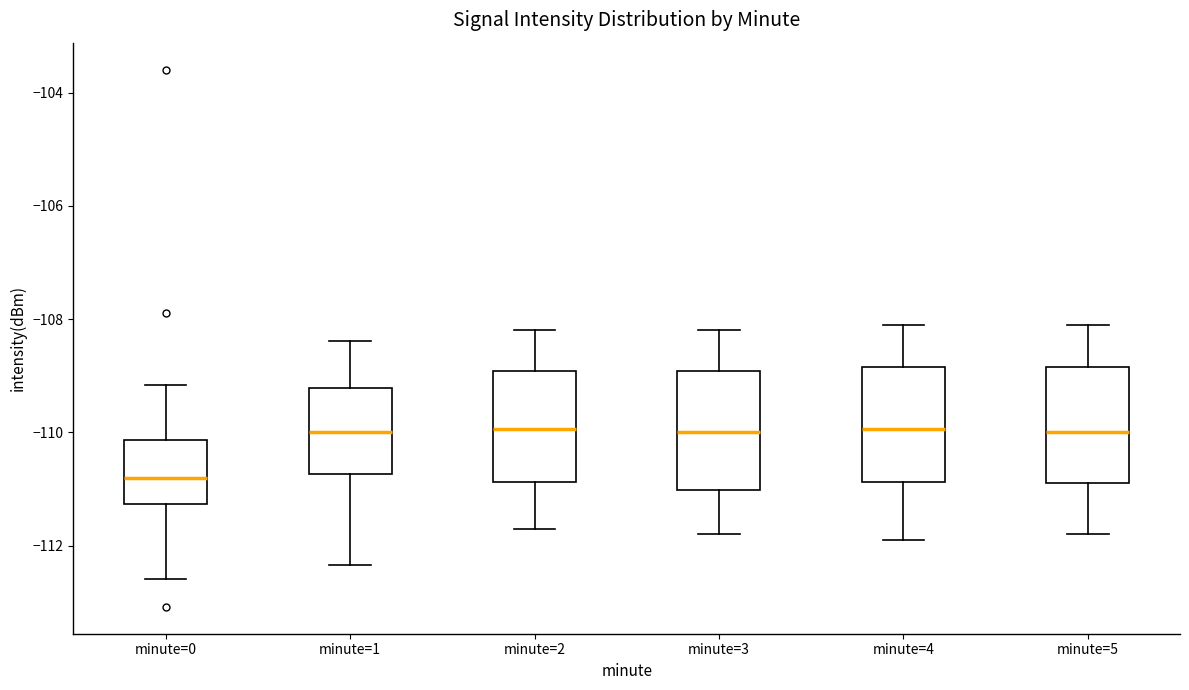

Reading left to right, transcribe this box plot: for each box, give where its median line is, the range the box spans, and where its two whiskers end, as read against the y-axis. The values are not printed on the chart, so give them approximately, as read against the axis.

minute=0: median -110.8, box -111.2 to -110.2, whiskers -112.6 to -109.2
minute=1: median -110.0, box -110.8 to -109.2, whiskers -112.4 to -108.4
minute=2: median -110.0, box -110.8 to -109.0, whiskers -111.6 to -108.2
minute=3: median -110.0, box -111.0 to -109.0, whiskers -111.8 to -108.2
minute=4: median -110.0, box -110.8 to -108.8, whiskers -111.8 to -108.0
minute=5: median -110.0, box -110.8 to -108.8, whiskers -111.8 to -108.0